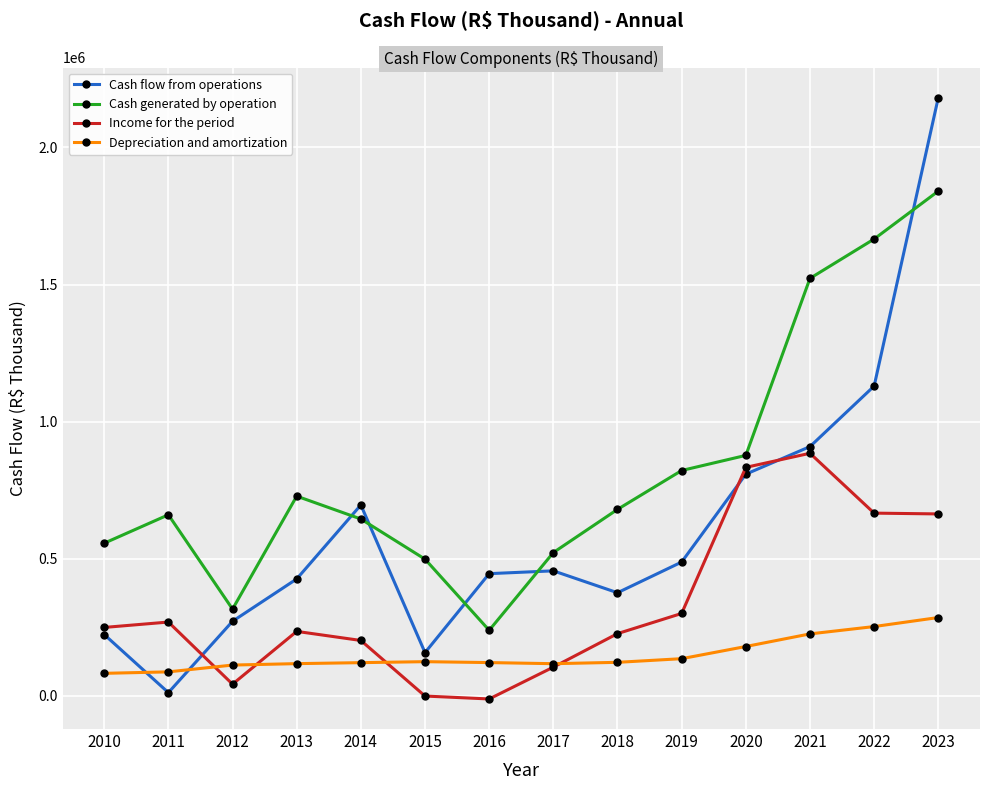

How many times do Cash generated by operation and Cash flow from operations cross each other?

5